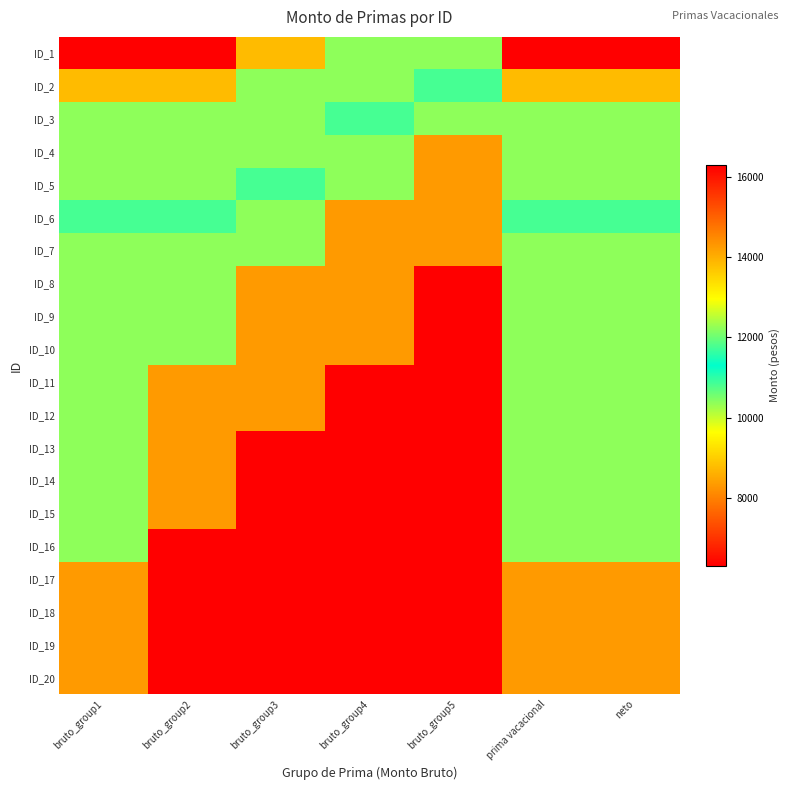

Which label corresponds to the largest value in the chart?

bruto_group1